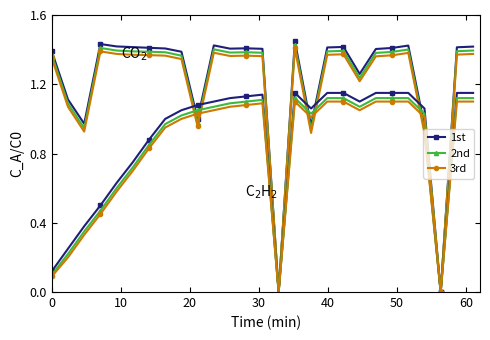

What are all the series names shown in the legend?

1st, 2nd, 3rd